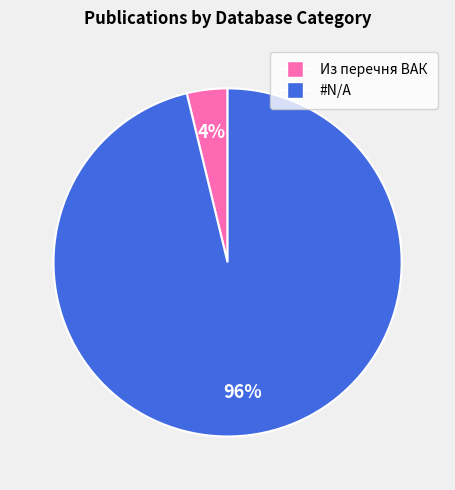

To the nearest percent, what is the combined percentage of Из перечня ВАК and #N/A?

100%